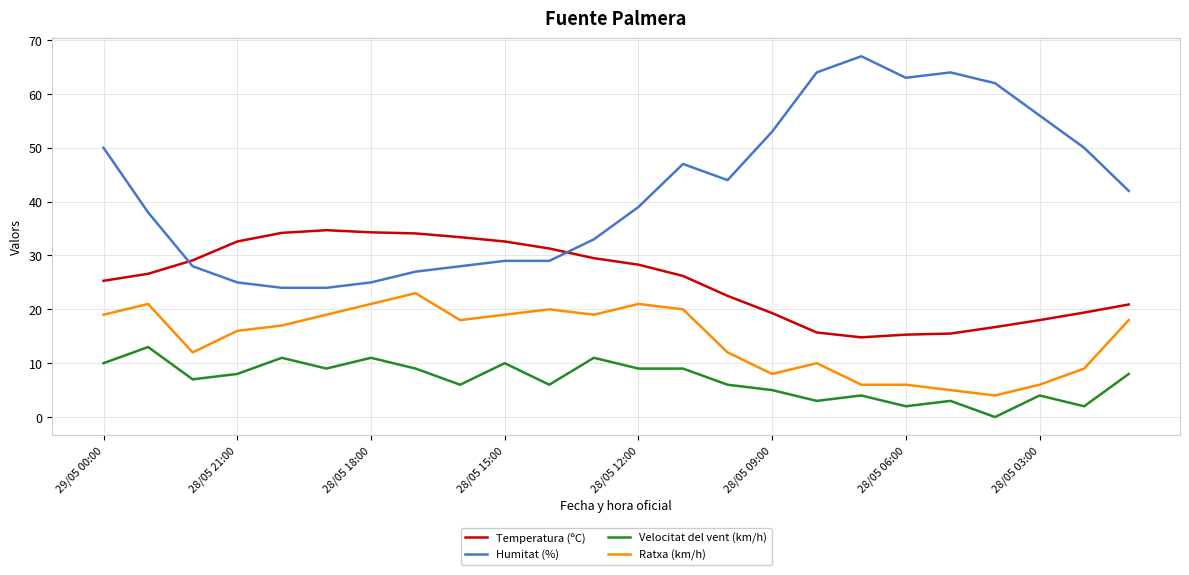

True or false: Velocitat del vent (km/h) and Humitat (%) intersect in this chart.

False